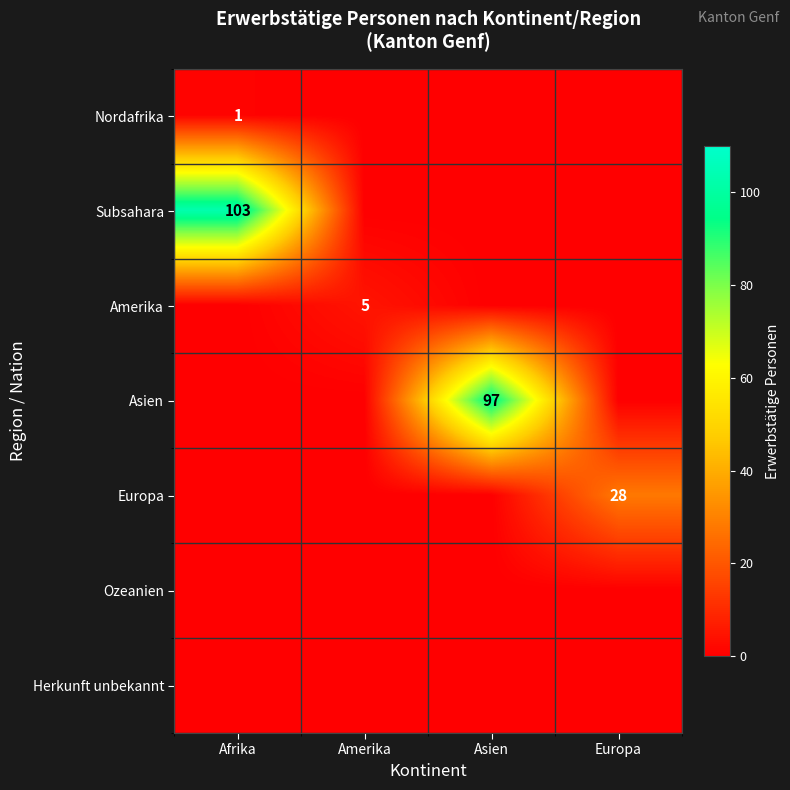

Which category has the lowest value across all series?

Amerika